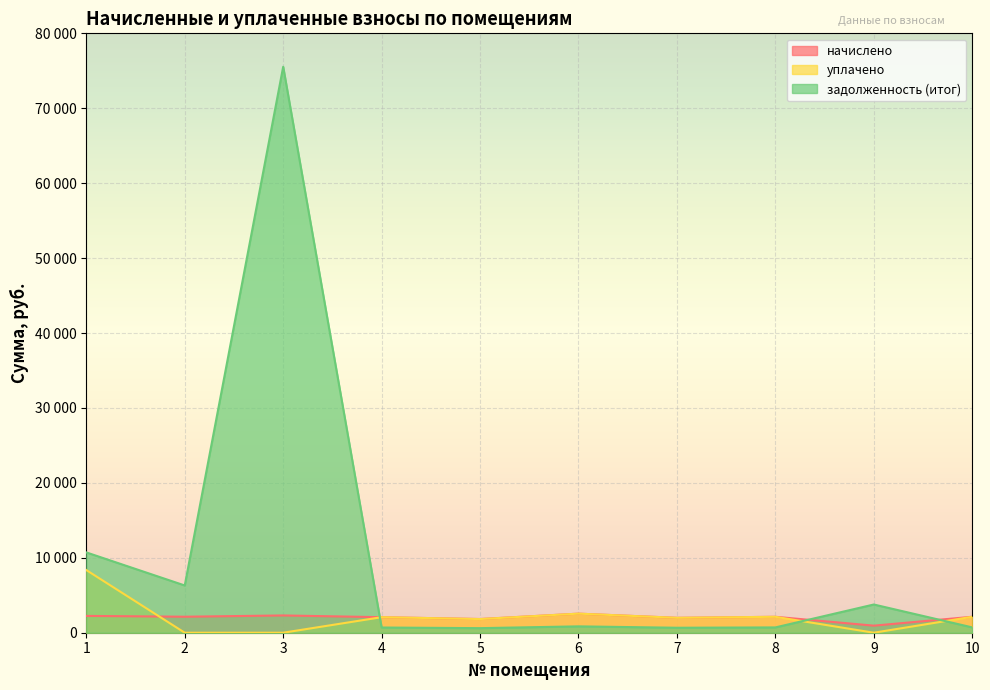

At which category is the sum across all series the highest?

3